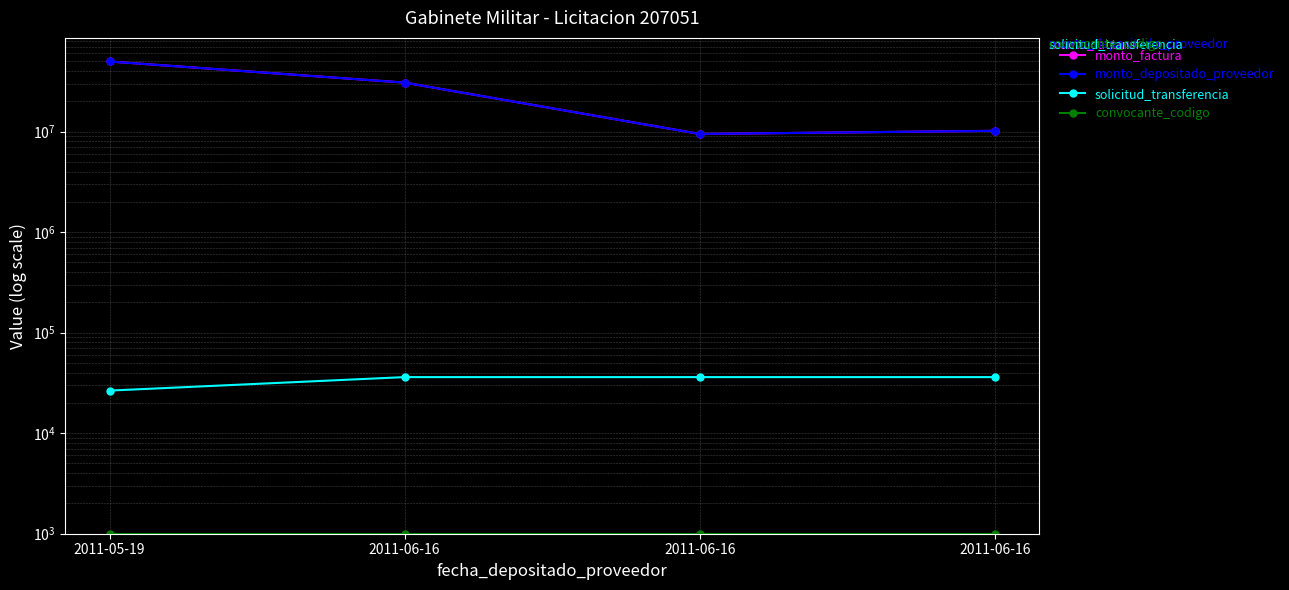

True or false: solicitud_transferencia and convocante_codigo intersect in this chart.

False